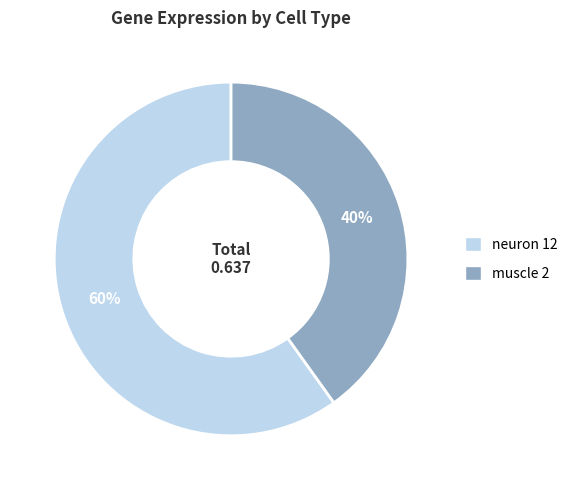

Rank the categories by value from highest to lowest.

neuron 12, muscle 2